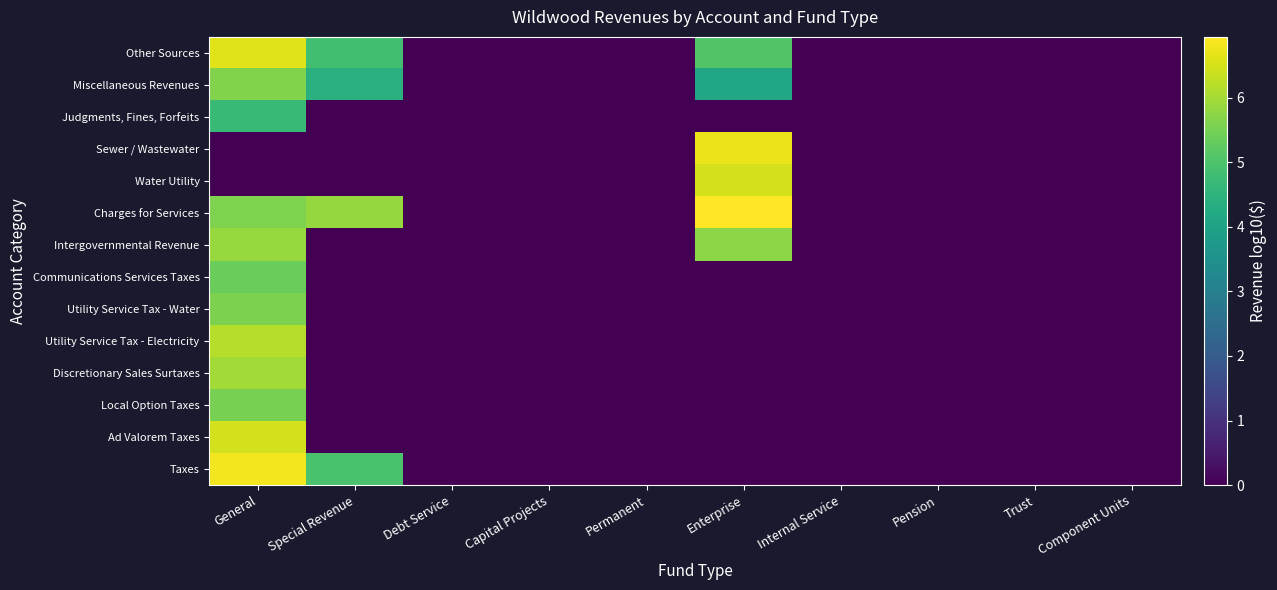

Reading left to right, transcribe all the data shown in this chart.

Taxes: General=6.8	Special Revenue=4.9	Debt Service=0.0	Capital Projects=0.0	Permanent=0.0	Enterprise=0.0	Internal Service=0.0	Pension=0.0	Trust=0.0	Component Units=0.0
Ad Valorem Taxes: General=6.5	Special Revenue=0.0	Debt Service=0.0	Capital Projects=0.0	Permanent=0.0	Enterprise=0.0	Internal Service=0.0	Pension=0.0	Trust=0.0	Component Units=0.0
Local Option Taxes: General=5.5	Special Revenue=0.0	Debt Service=0.0	Capital Projects=0.0	Permanent=0.0	Enterprise=0.0	Internal Service=0.0	Pension=0.0	Trust=0.0	Component Units=0.0
Discretionary Sales Surtaxes: General=6.0	Special Revenue=0.0	Debt Service=0.0	Capital Projects=0.0	Permanent=0.0	Enterprise=0.0	Internal Service=0.0	Pension=0.0	Trust=0.0	Component Units=0.0
Utility Service Tax - Electricity: General=6.2	Special Revenue=0.0	Debt Service=0.0	Capital Projects=0.0	Permanent=0.0	Enterprise=0.0	Internal Service=0.0	Pension=0.0	Trust=0.0	Component Units=0.0
Utility Service Tax - Water: General=5.6	Special Revenue=0.0	Debt Service=0.0	Capital Projects=0.0	Permanent=0.0	Enterprise=0.0	Internal Service=0.0	Pension=0.0	Trust=0.0	Component Units=0.0
Communications Services Taxes: General=5.3	Special Revenue=0.0	Debt Service=0.0	Capital Projects=0.0	Permanent=0.0	Enterprise=0.0	Internal Service=0.0	Pension=0.0	Trust=0.0	Component Units=0.0
Intergovernmental Revenue: General=5.9	Special Revenue=0.0	Debt Service=0.0	Capital Projects=0.0	Permanent=0.0	Enterprise=5.7	Internal Service=0.0	Pension=0.0	Trust=0.0	Component Units=0.0
Charges for Services: General=5.6	Special Revenue=5.8	Debt Service=0.0	Capital Projects=0.0	Permanent=0.0	Enterprise=6.9	Internal Service=0.0	Pension=0.0	Trust=0.0	Component Units=0.0
Water Utility: General=0.0	Special Revenue=0.0	Debt Service=0.0	Capital Projects=0.0	Permanent=0.0	Enterprise=6.5	Internal Service=0.0	Pension=0.0	Trust=0.0	Component Units=0.0
Sewer / Wastewater: General=0.0	Special Revenue=0.0	Debt Service=0.0	Capital Projects=0.0	Permanent=0.0	Enterprise=6.7	Internal Service=0.0	Pension=0.0	Trust=0.0	Component Units=0.0
Judgments, Fines, Forfeits: General=4.7	Special Revenue=0.0	Debt Service=0.0	Capital Projects=0.0	Permanent=0.0	Enterprise=0.0	Internal Service=0.0	Pension=0.0	Trust=0.0	Component Units=0.0
Miscellaneous Revenues: General=5.6	Special Revenue=4.4	Debt Service=0.0	Capital Projects=0.0	Permanent=0.0	Enterprise=4.2	Internal Service=0.0	Pension=0.0	Trust=0.0	Component Units=0.0
Other Sources: General=6.6	Special Revenue=4.8	Debt Service=0.0	Capital Projects=0.0	Permanent=0.0	Enterprise=5.1	Internal Service=0.0	Pension=0.0	Trust=0.0	Component Units=0.0